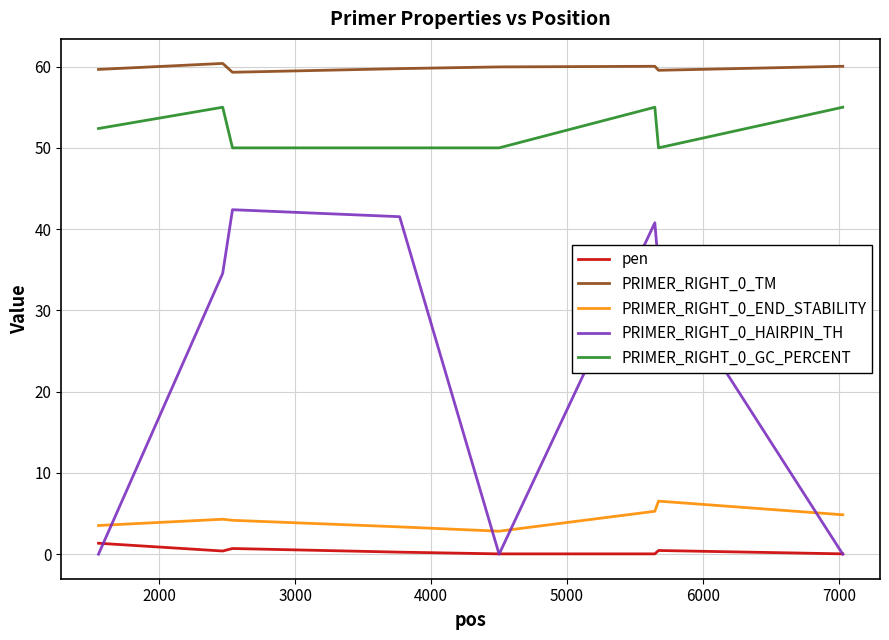

In PRIMER_RIGHT_0_END_STABILITY, how many points are higher than both neighbors (excluding endpoints)?

2